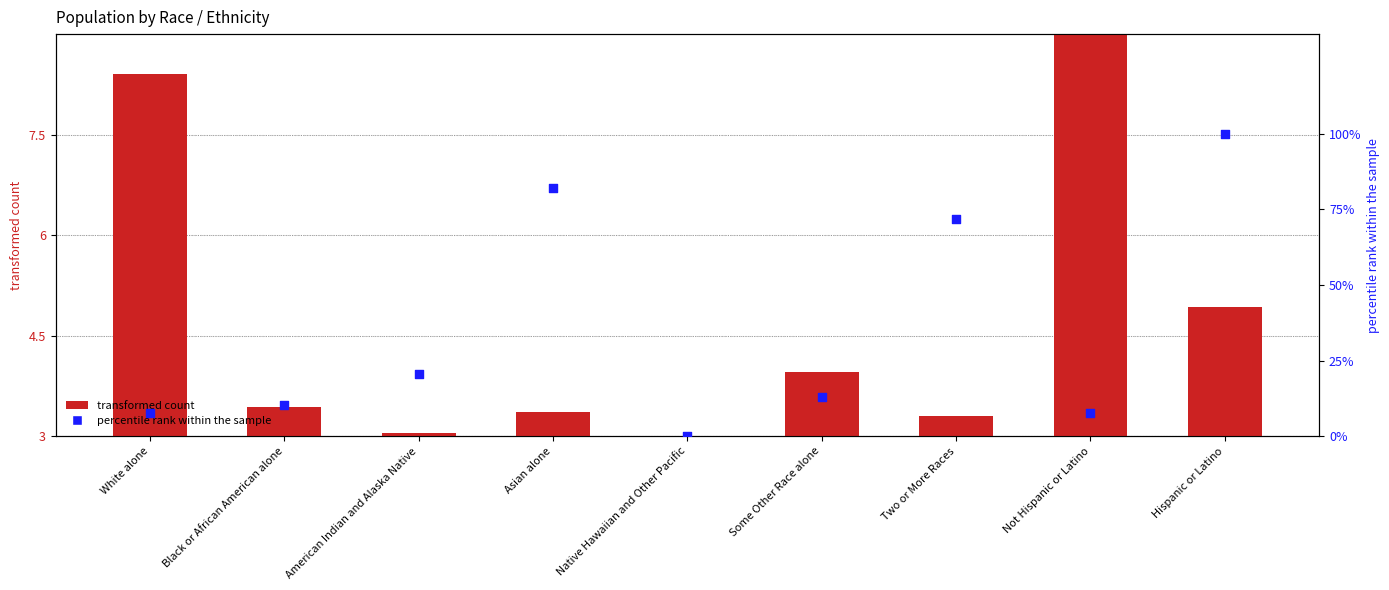

At which category is the sum across all series the highest?

Hispanic or Latino